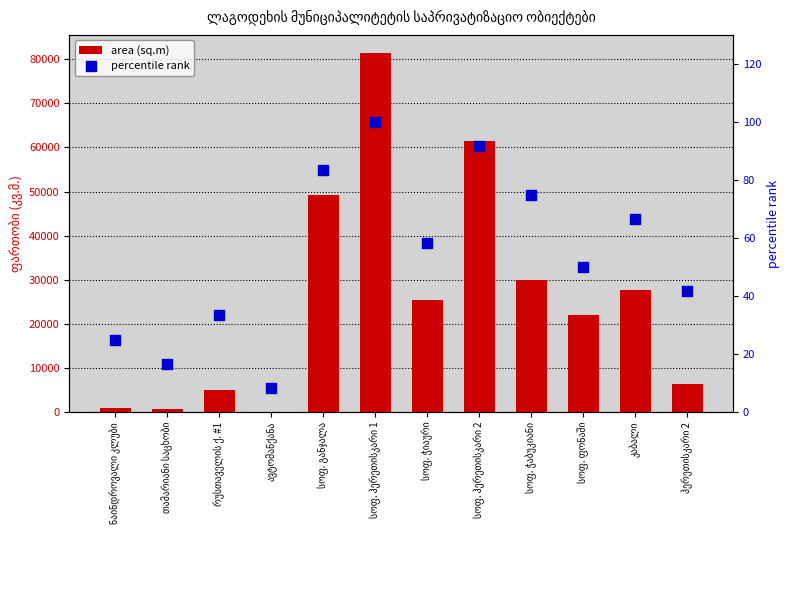

At how many categories does at least one series exceed 52522?

2